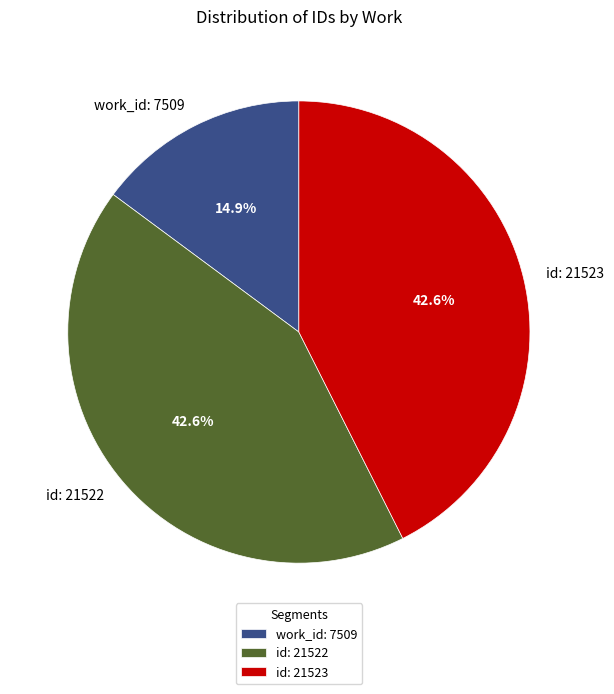

Which category has the smallest portion of the pie?

work_id: 7509